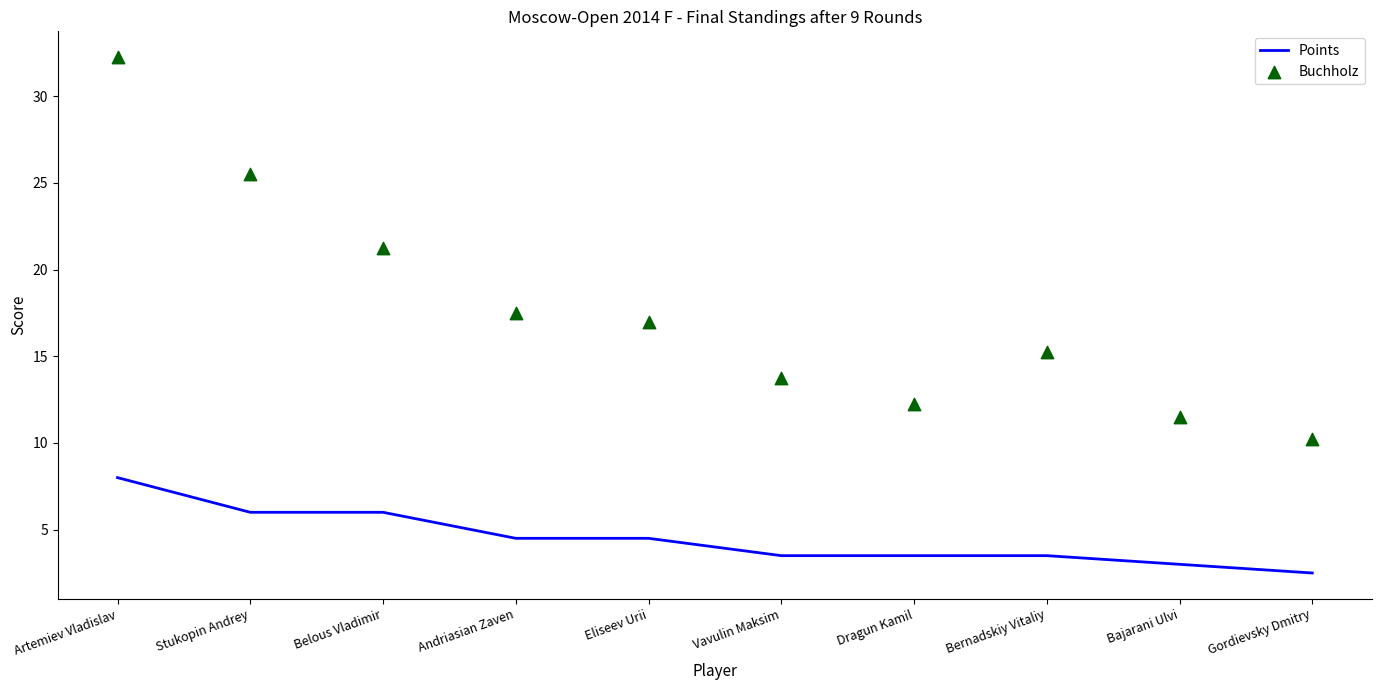

Which series has the widest spread of Y values?

Buchholz